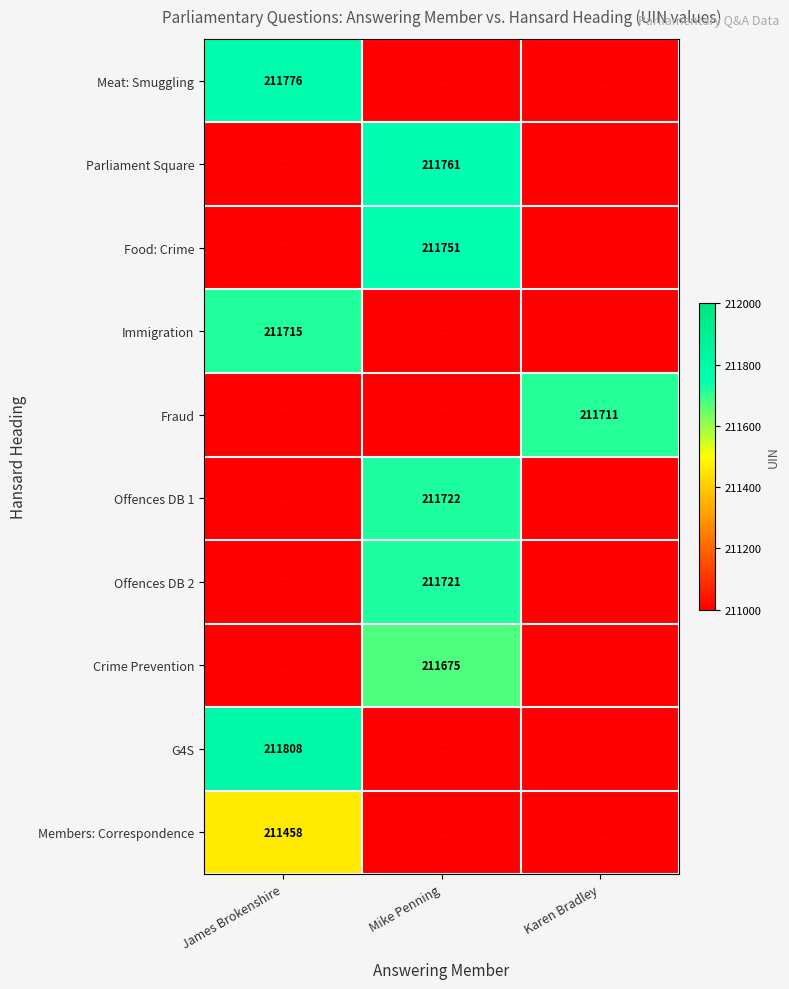

The Parliament Square series shows 211761 at Mike Penning. True or false?

True